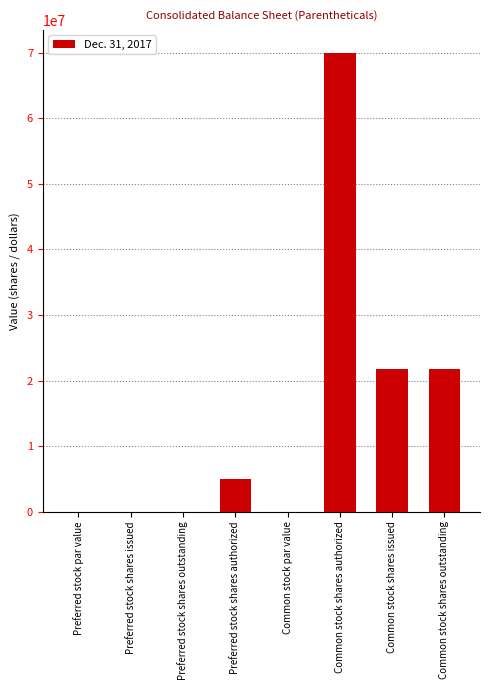

Reading left to right, what are all the values shown in this chart?

Preferred stock par value=0	Preferred stock shares issued=0	Preferred stock shares outstanding=0	Preferred stock shares authorized=5000000	Common stock par value=0	Common stock shares authorized=70000000	Common stock shares issued=21728659	Common stock shares outstanding=21728659